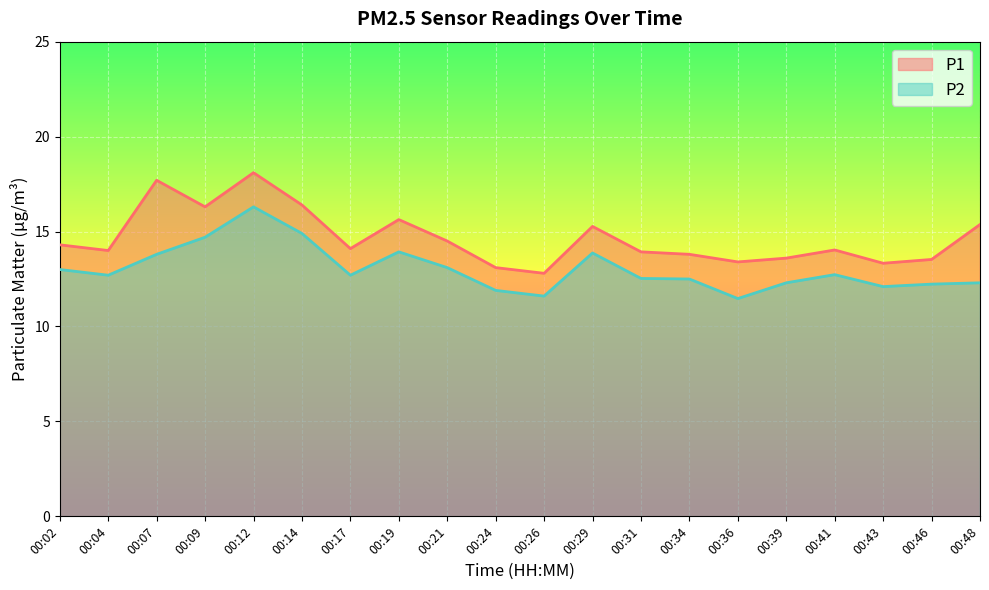

What is the highest value of the P1 series?

18.1